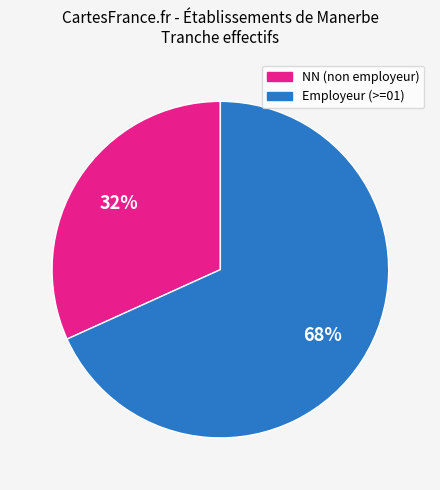

To the nearest percent, what is the difference between the largest and smallest slice percentages?

36%